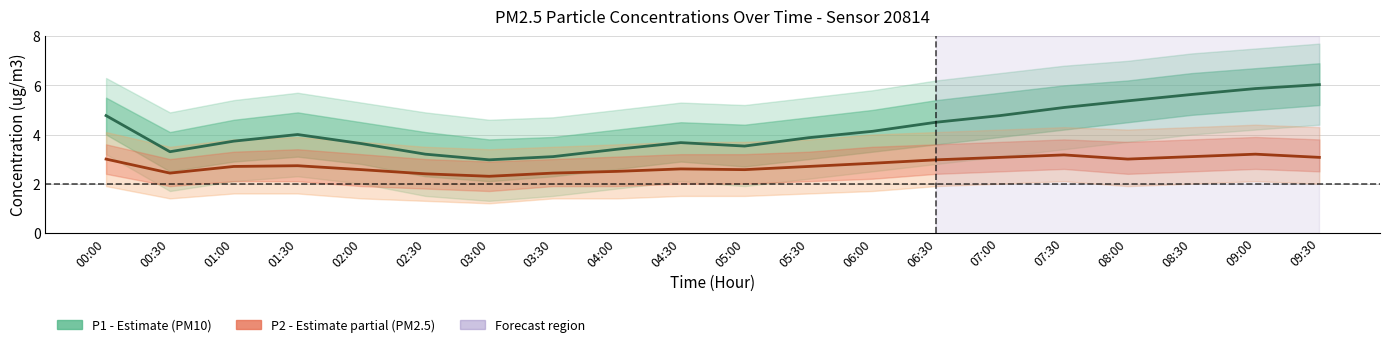

What position from the left is 06:00?

13